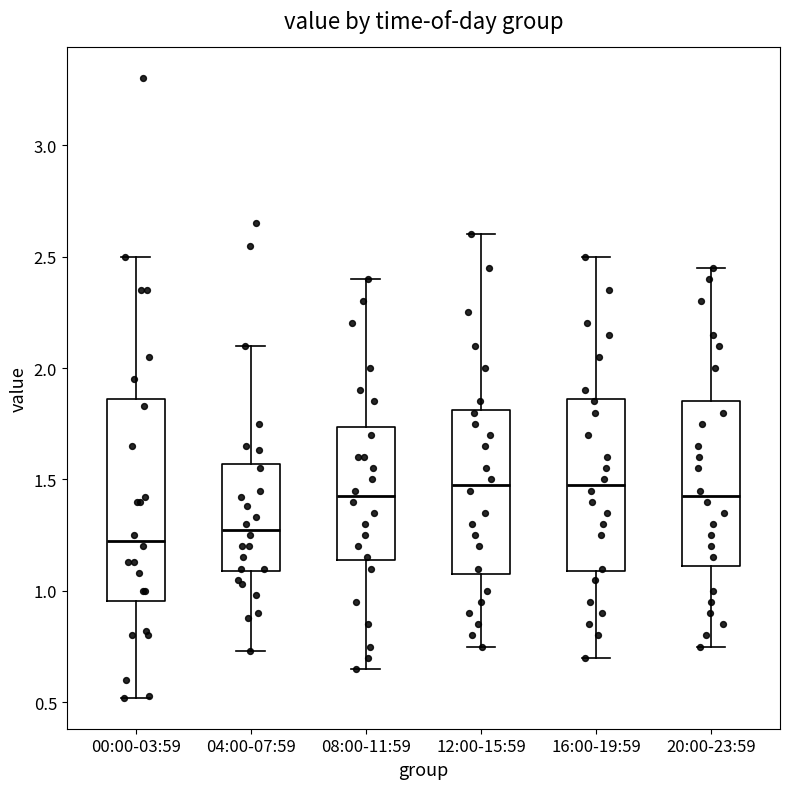

Reading left to right, read every box against the y-axis: the position of its median line, the range the box covers, and the ends of its whiskers. The values are not printed on the chart, so give them approximately, as read against the axis.

00:00-03:59: median 1.25, box 0.95 to 1.85, whiskers 0.50 to 2.50
04:00-07:59: median 1.30, box 1.10 to 1.55, whiskers 0.75 to 2.10
08:00-11:59: median 1.45, box 1.15 to 1.75, whiskers 0.65 to 2.40
12:00-15:59: median 1.50, box 1.10 to 1.80, whiskers 0.75 to 2.60
16:00-19:59: median 1.50, box 1.10 to 1.85, whiskers 0.70 to 2.50
20:00-23:59: median 1.45, box 1.10 to 1.85, whiskers 0.75 to 2.45